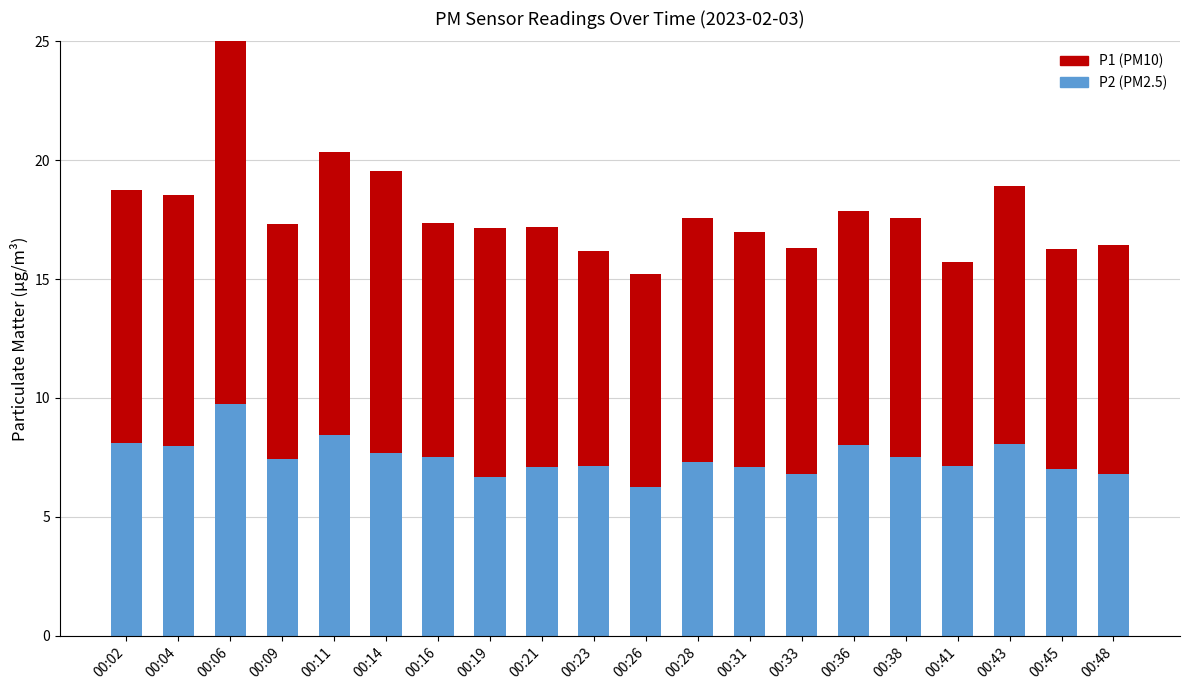

What are all the series names shown in the legend?

P2, P1